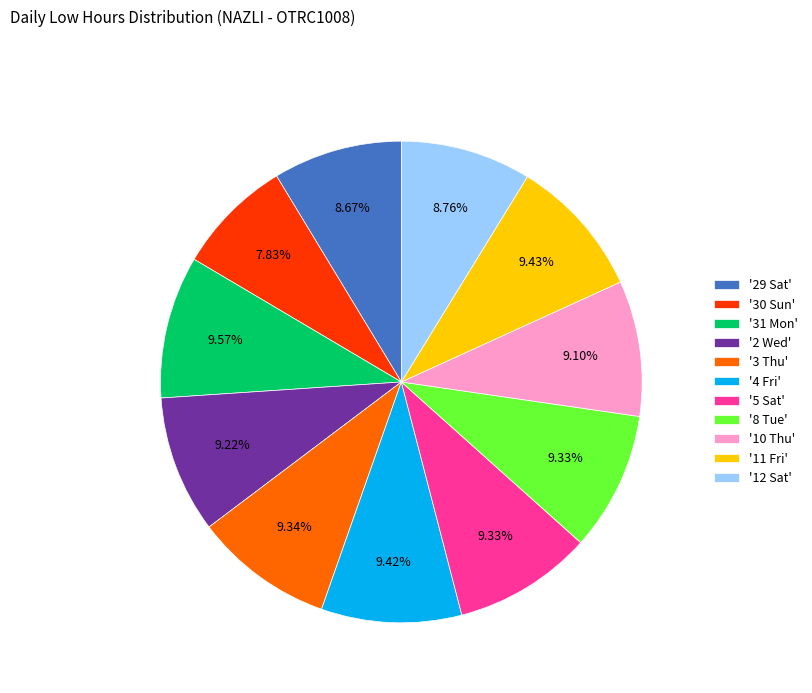

Is there any slice that represents more than half of the pie?

No